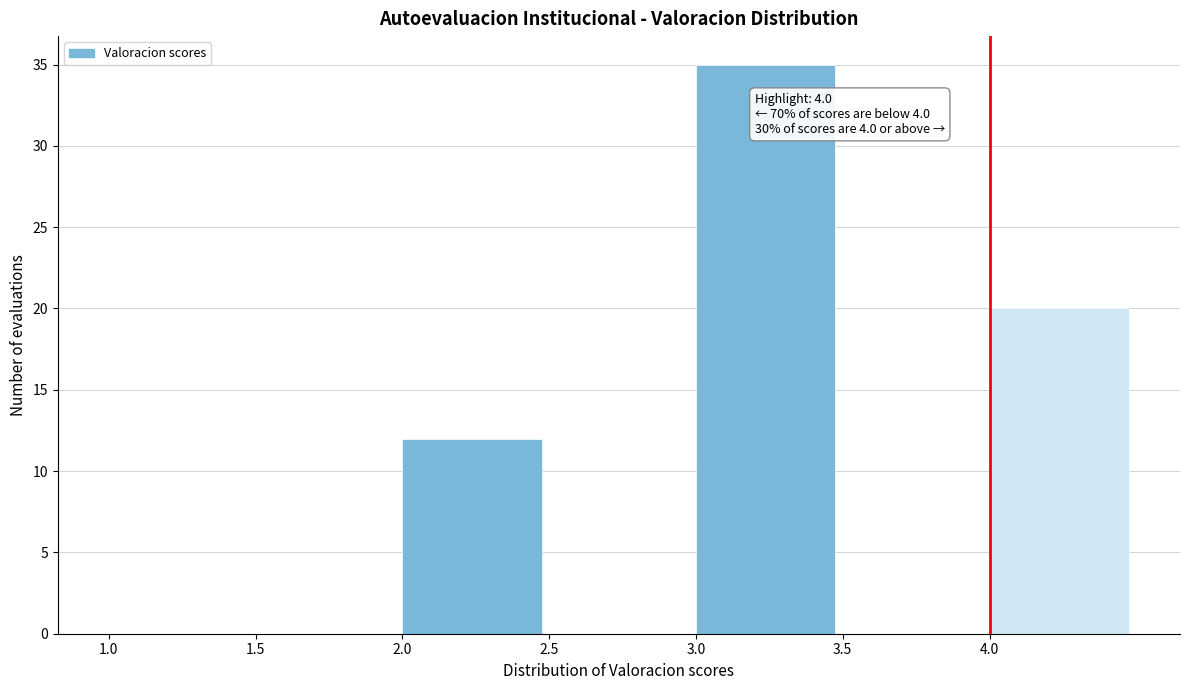

Which range on the x-axis has the tallest bar?

3.0 to 3.5